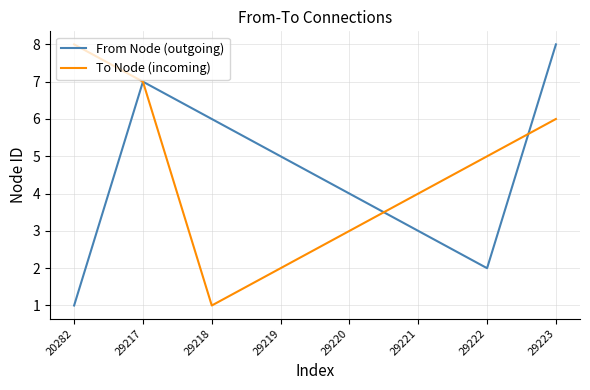

True or false: From Node (outgoing) and To Node (incoming) cross at least once.

True